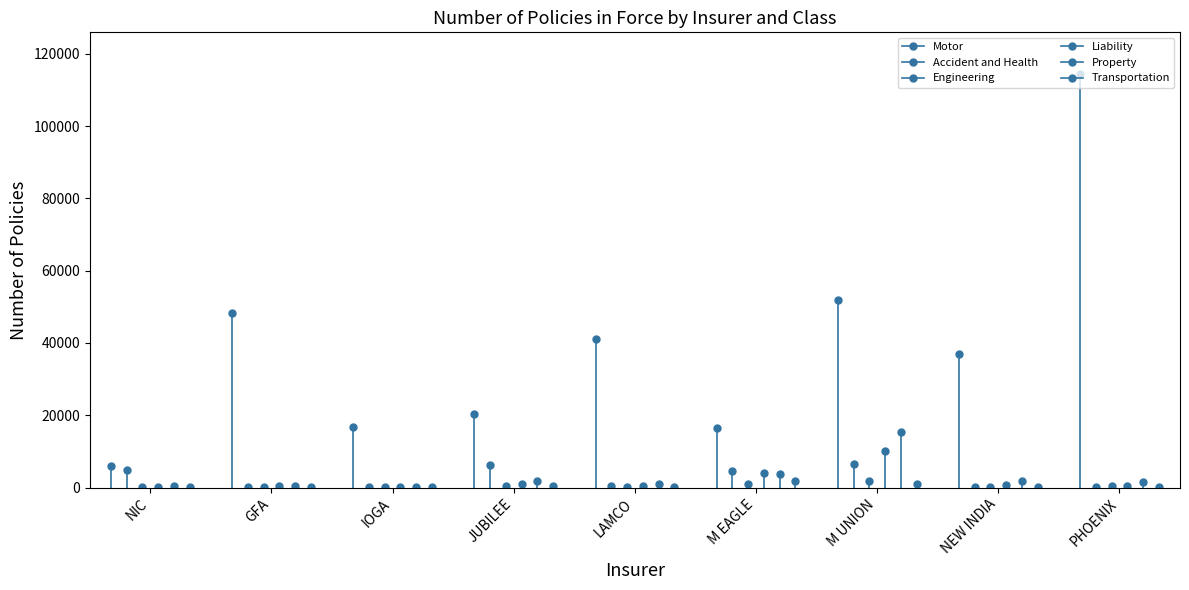

What is the difference between the second highest and second lowest values in the Motor series?

35501